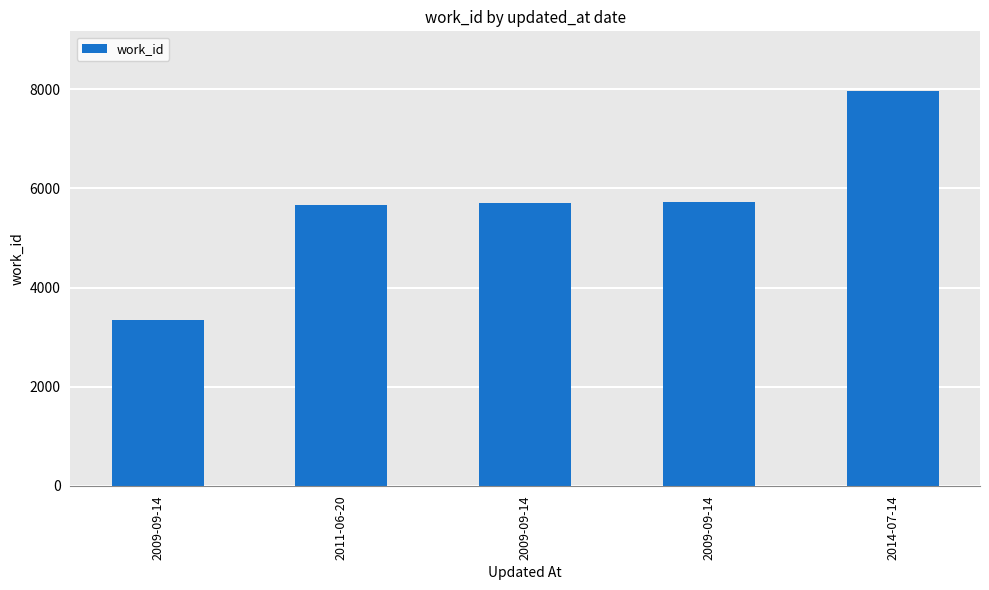

How many values are below 5714?

2